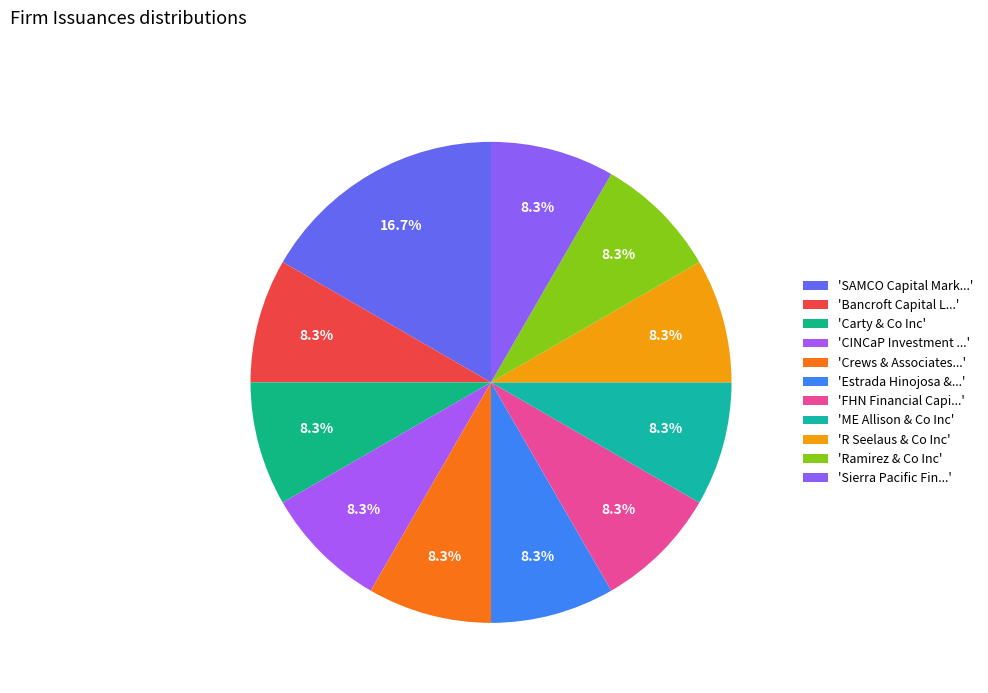

Rank the categories by value from lowest to highest.

Bancroft Capital LLC, Carty & Co Inc, CINCaP Investment Group, Crews & Associates, Inc, Estrada Hinojosa & Co Inc, FHN Financial Capital Markets, ME Allison & Co Inc, R Seelaus & Co Inc, Ramirez & Co Inc, Sierra Pacific Financial Advisors, SAMCO Capital Markets Inc